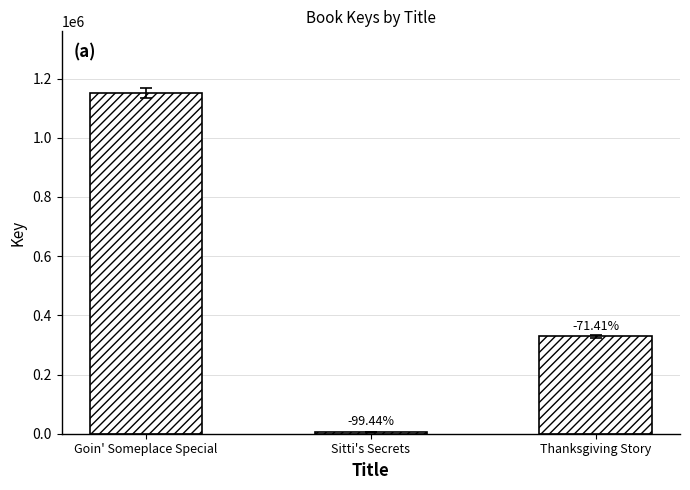

Reading left to right, what are all the values shown in this chart?

Goin' Someplace Special=1151984	Sitti's Secrets=6416	Thanksgiving Story=329333